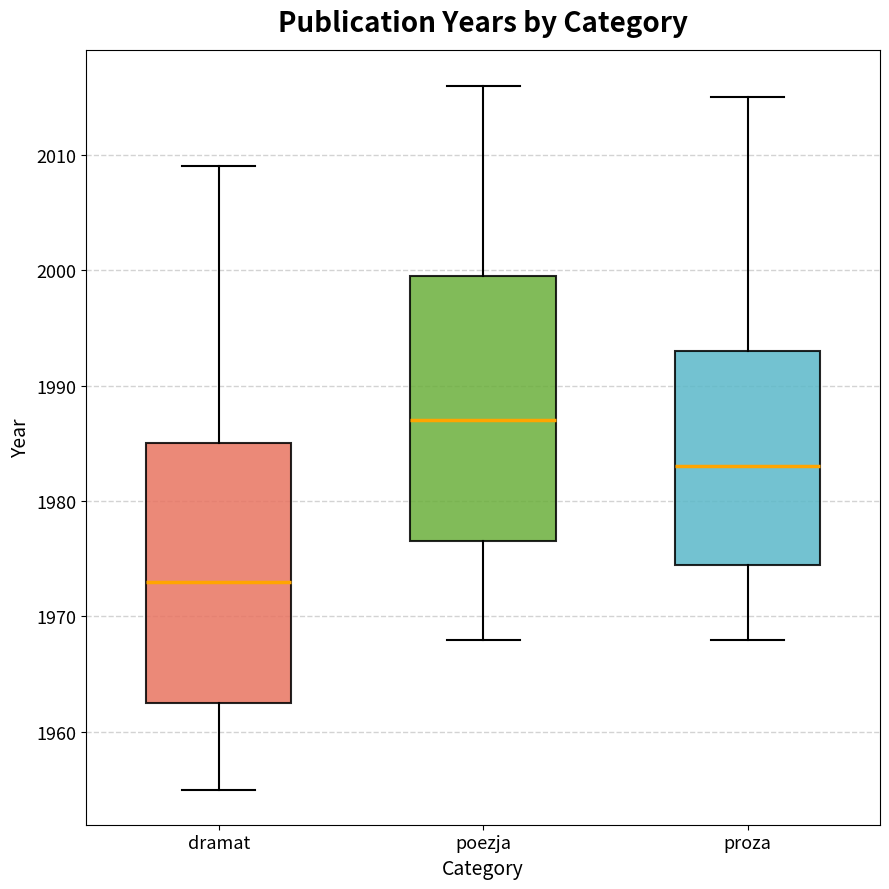

Reading left to right, transcribe this box plot: for each box, give where its median line is, the range the box spans, and where its two whiskers end, as read against the y-axis. The values are not printed on the chart, so give them approximately, as read against the axis.

dramat: median 1973, box 1963 to 1985, whiskers 1955 to 2009
poezja: median 1987, box 1977 to 2000, whiskers 1968 to 2016
proza: median 1983, box 1975 to 1993, whiskers 1968 to 2015